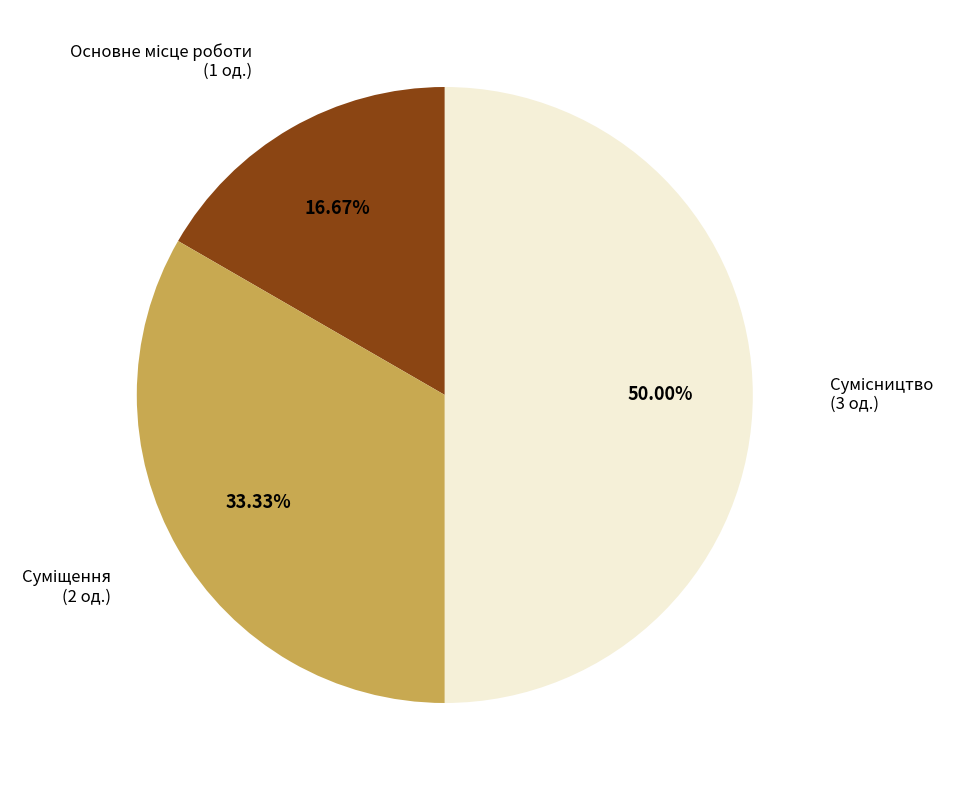

Count the number of slices in the pie.

3